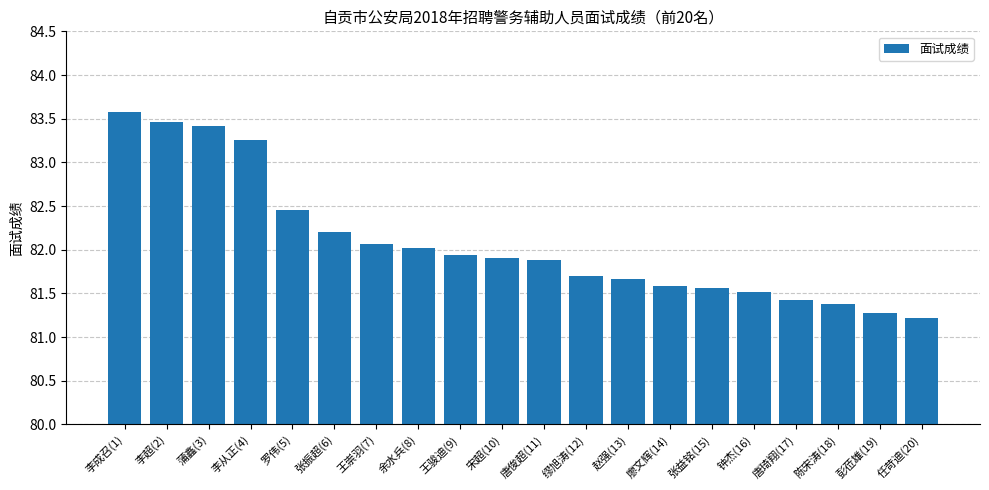

What is the value of the 10th bar from the left?

81.9